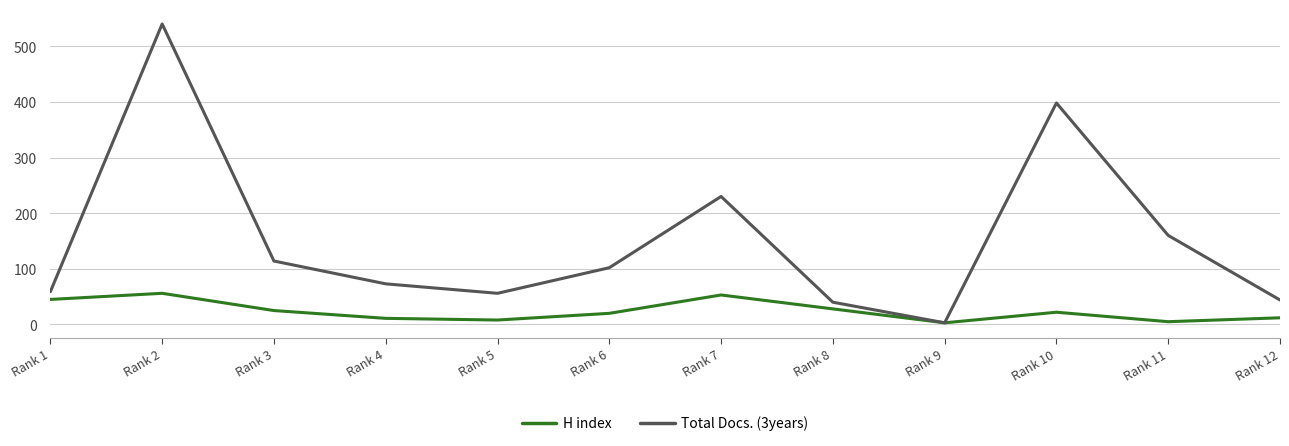

How many lines are shown in the chart?

2